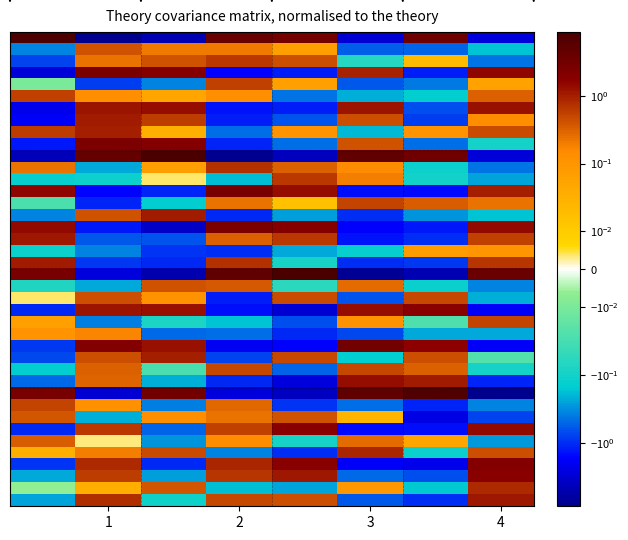

What is the smallest value displayed?

-8.0